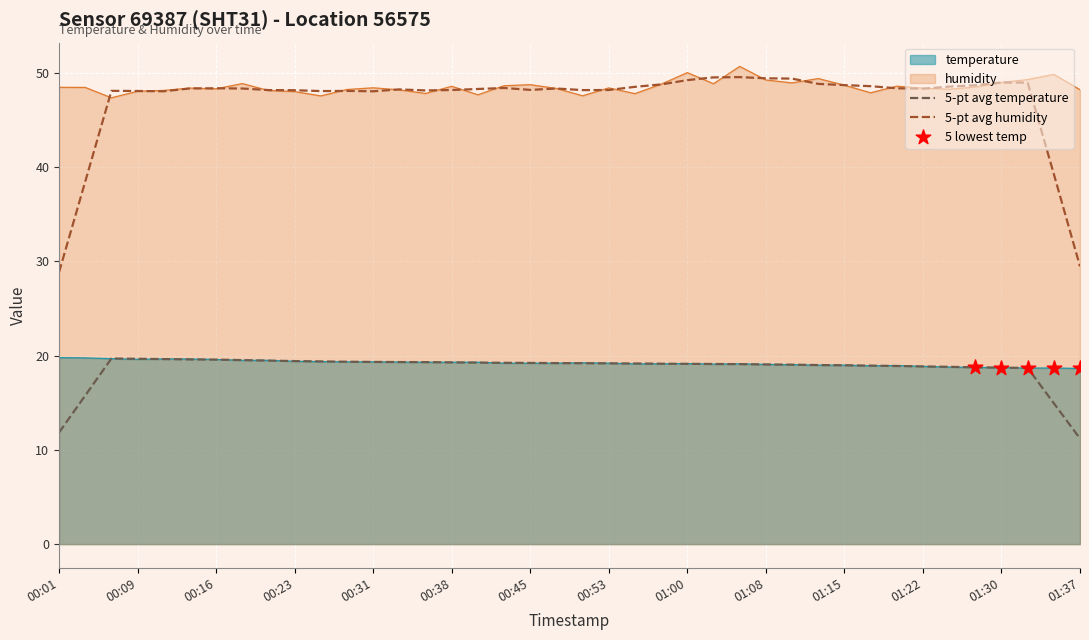

Which series has the largest total across all categories?

humidity